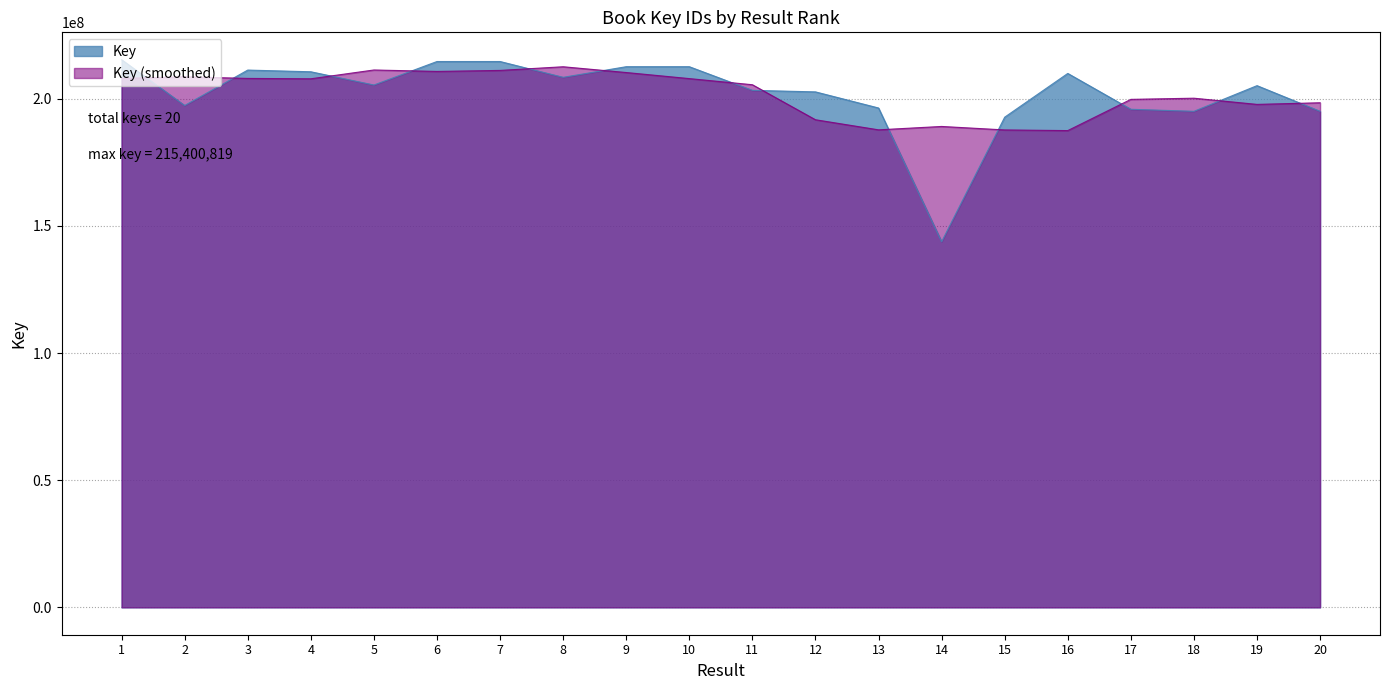

What is the change in value from 15 to 16?

+17207770